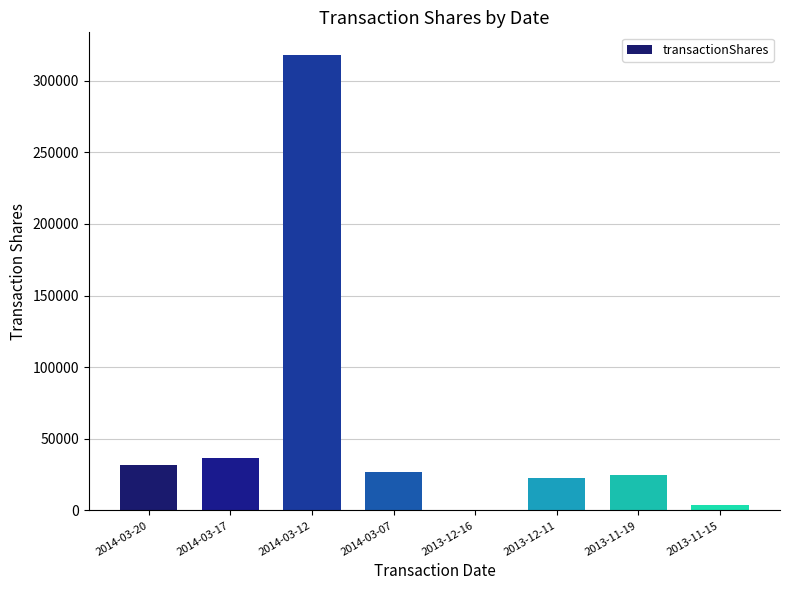

What is the sum of the values at 2014-03-17 and 2014-03-07?

63541